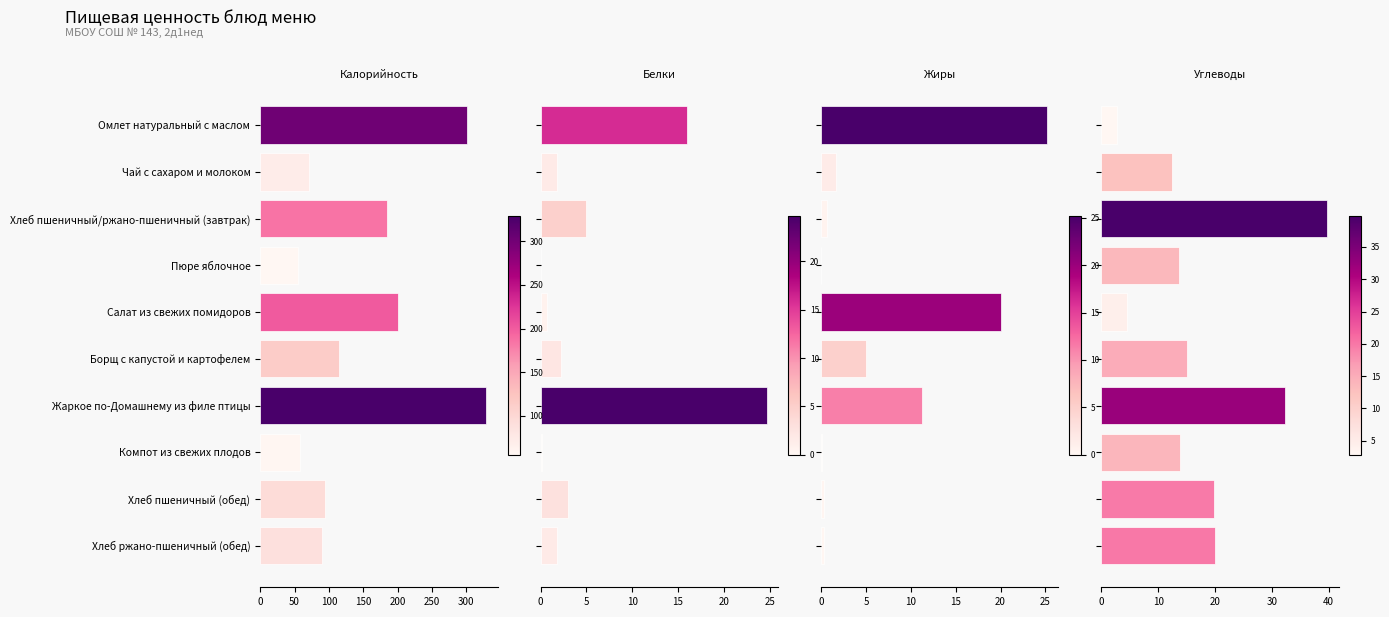

Are the bars grouped side by side (vs. stacked)?

Yes